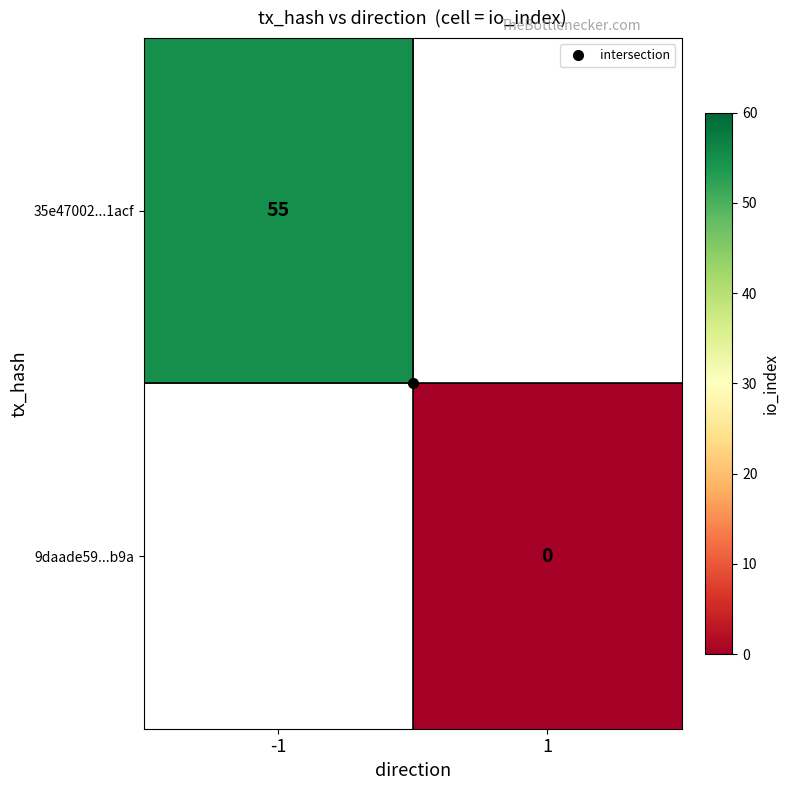

What is the approximate value of 35e47002...1acf at -1?

55.0